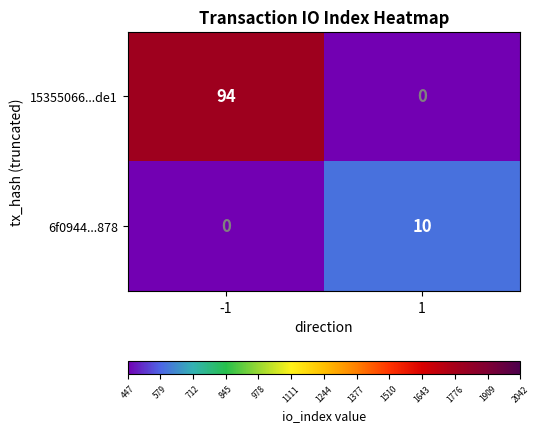

Which label corresponds to the largest value in the chart?

-1